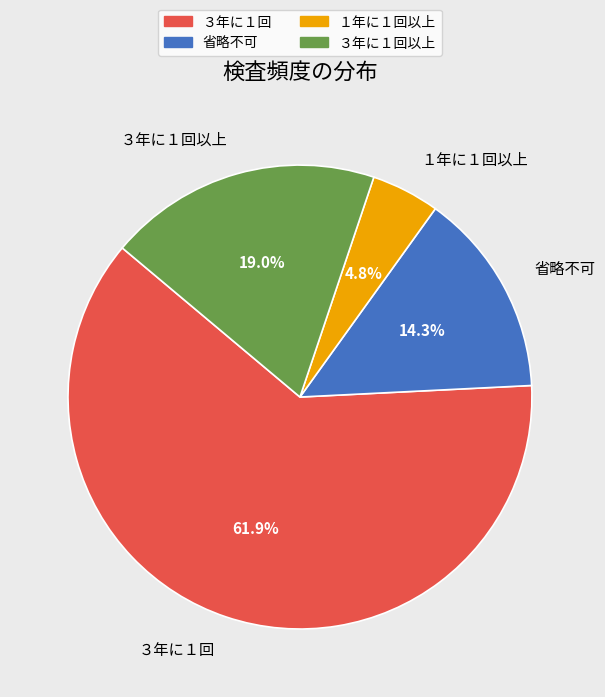

Rank the categories by value from highest to lowest.

３年に１回, ３年に１回以上, 省略不可, １年に１回以上